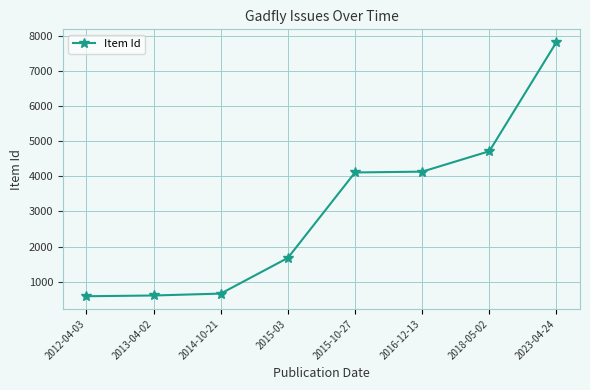

Count the number of data series in this chart.

1